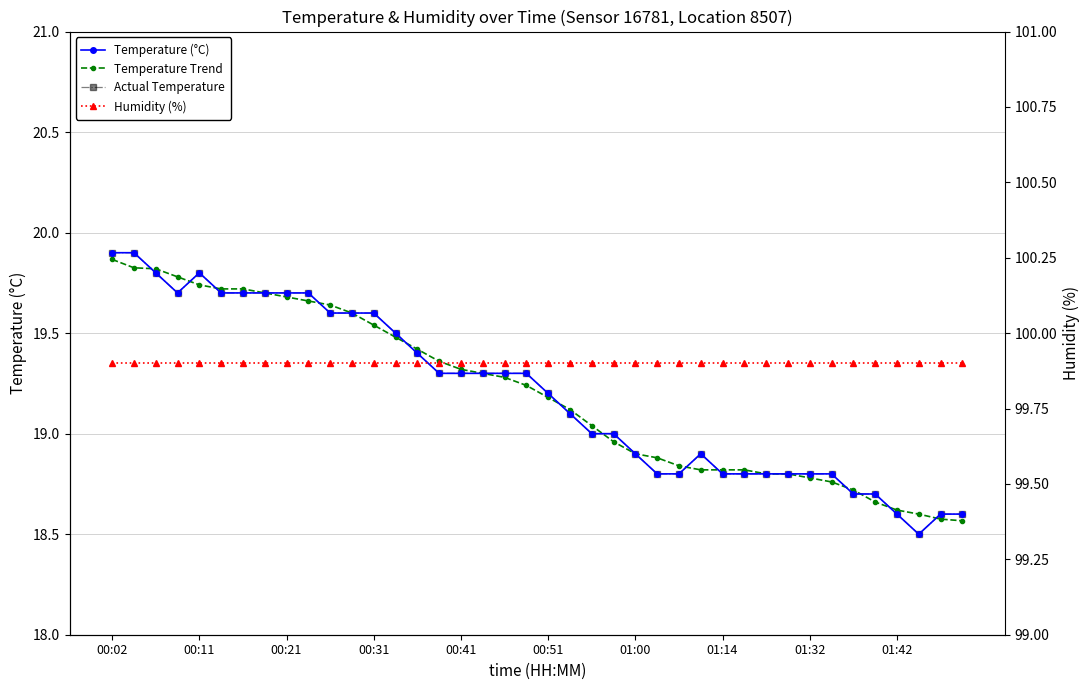

Reading left to right, list all the values displayed in this chart.

Temperature (°C): 19.9	19.9	19.8	19.7	19.8	19.7	19.7	19.7	19.7	19.7	19.6	19.6	19.6	19.5	19.4	19.3	19.3	19.3	19.3	19.3	19.2	19.1	19.0	19.0	18.9	18.8	18.8	18.9	18.8	18.8	18.8	18.8	18.8	18.8	18.7	18.7	18.6	18.5	18.6	18.6
Temperature Trend: 19.9	19.8	19.8	19.8	19.7	19.7	19.7	19.7	19.7	19.7	19.6	19.6	19.5	19.5	19.4	19.4	19.3	19.3	19.3	19.2	19.2	19.1	19.0	19.0	18.9	18.9	18.8	18.8	18.8	18.8	18.8	18.8	18.8	18.8	18.7	18.7	18.6	18.6	18.6	18.6
Actual Temperature: 19.9	19.9	19.8	19.7	19.8	19.7	19.7	19.7	19.7	19.7	19.6	19.6	19.6	19.5	19.4	19.3	19.3	19.3	19.3	19.3	19.2	19.1	19.0	19.0	18.9	18.8	18.8	18.9	18.8	18.8	18.8	18.8	18.8	18.8	18.7	18.7	18.6	18.5	18.6	18.6
Humidity (%): 99.9	99.9	99.9	99.9	99.9	99.9	99.9	99.9	99.9	99.9	99.9	99.9	99.9	99.9	99.9	99.9	99.9	99.9	99.9	99.9	99.9	99.9	99.9	99.9	99.9	99.9	99.9	99.9	99.9	99.9	99.9	99.9	99.9	99.9	99.9	99.9	99.9	99.9	99.9	99.9